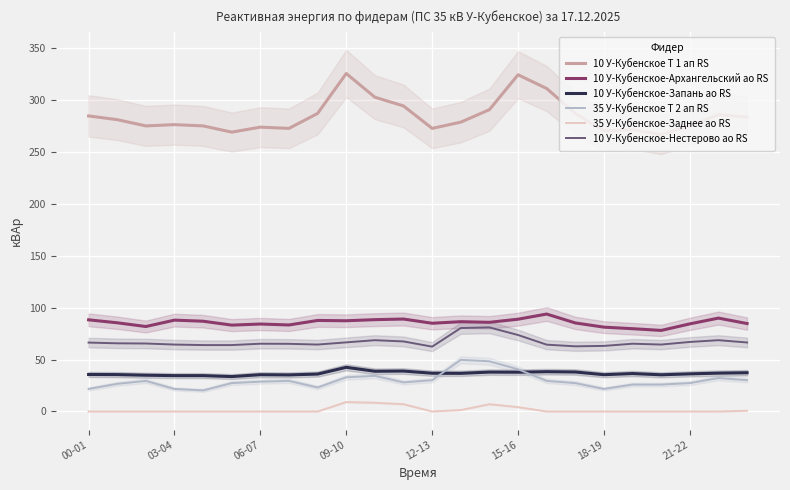

Where is the first local minimum for 10 У-Кубенское-Нестерово ао RS?

8